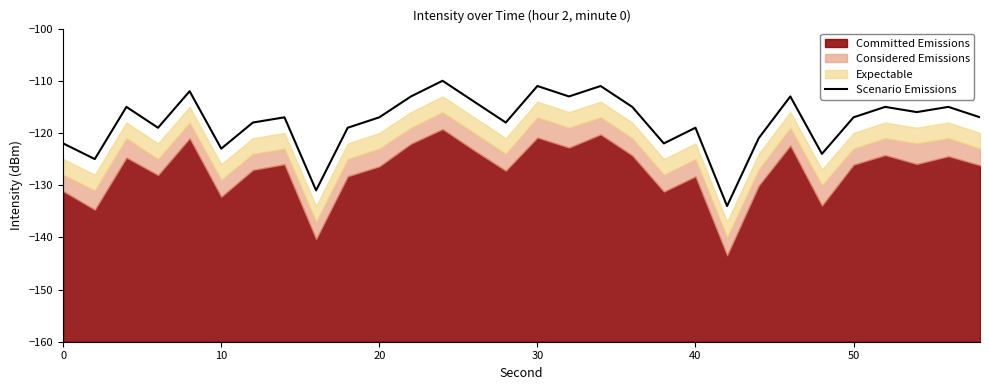

What is the maximum value for Scenario Emissions?

-110